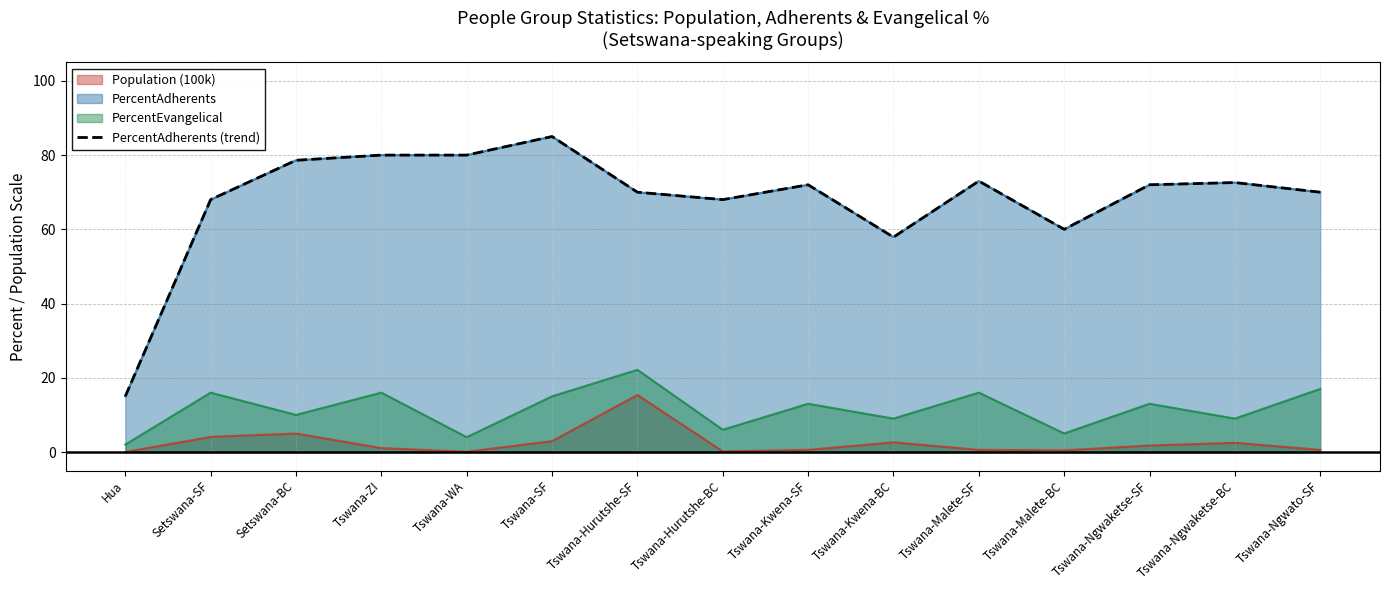

Between Setswana-SF and Tswana-Hurutshe-SF, which is larger?

Tswana-Hurutshe-SF